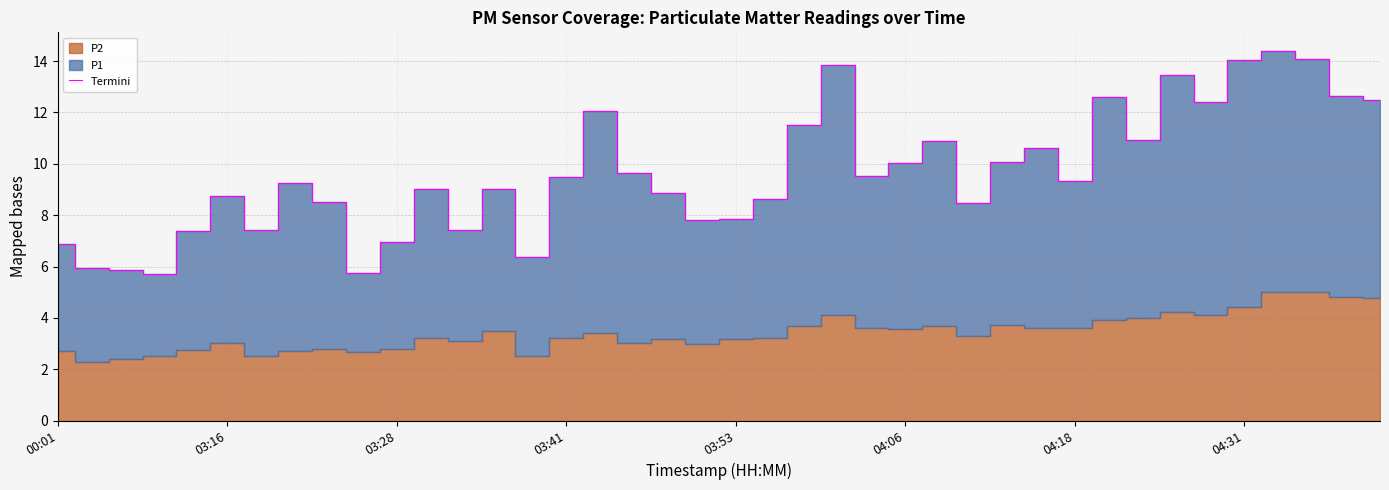

Reading left to right, list all the values displayed in this chart.

6.9	5.9	5.9	5.7	7.4	8.8	7.4	9.3	8.5	5.7	7.0	9.0	7.4	9.0	6.4	9.5	12.1	9.6	8.9	7.8	7.8	8.6	11.5	13.8	9.5	10.0	10.9	8.5	10.1	10.6	9.3	12.6	10.9	13.5	12.4	14.0	14.4	14.1	12.6	12.5